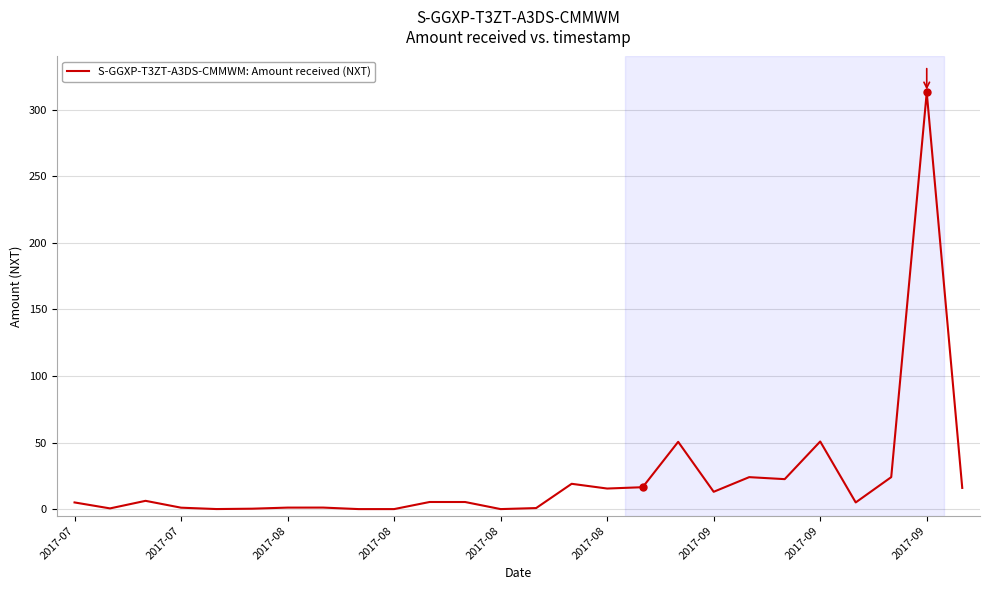

What is the maximum value shown in the chart?

313.0